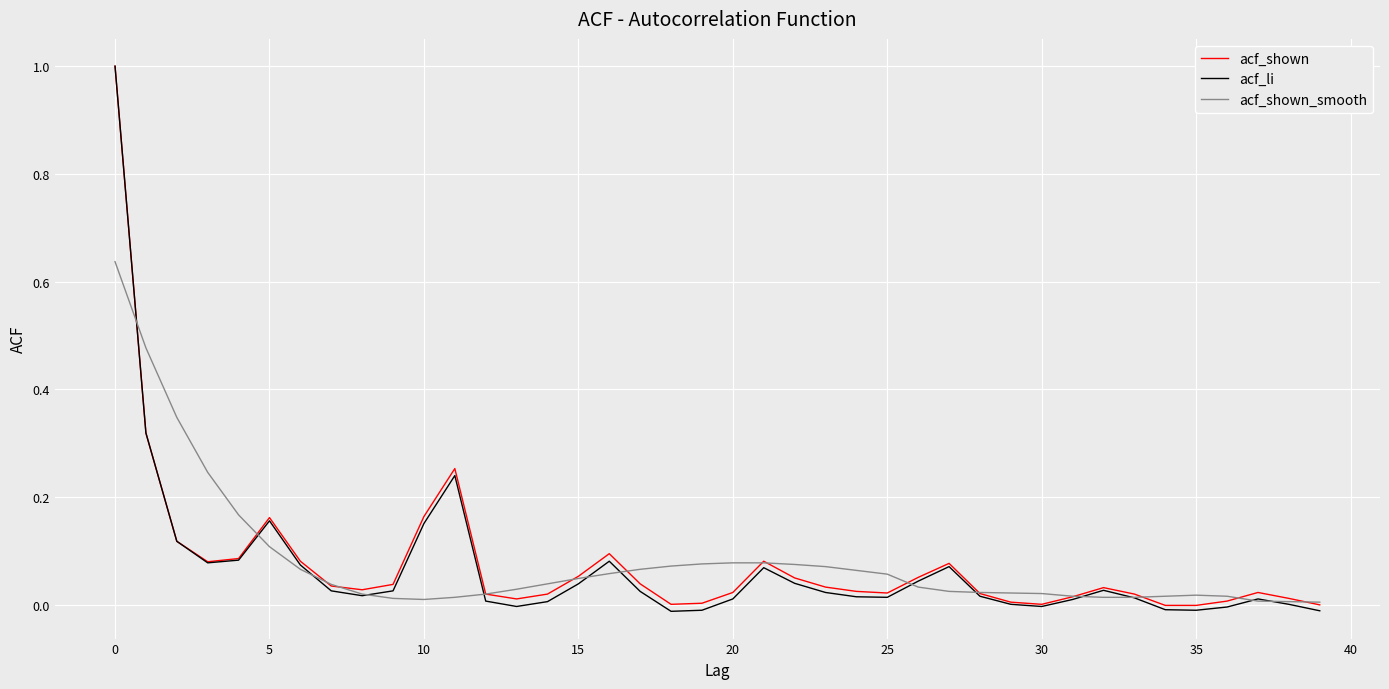

At how many categories does at least one series exceed 0?

40